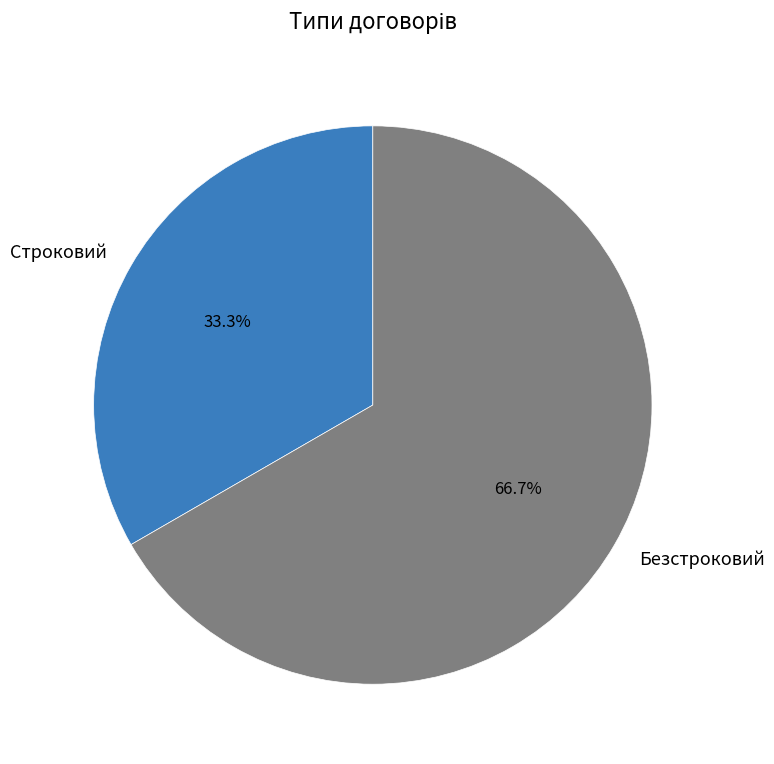

Is Безстроковий the majority of the pie?

Yes